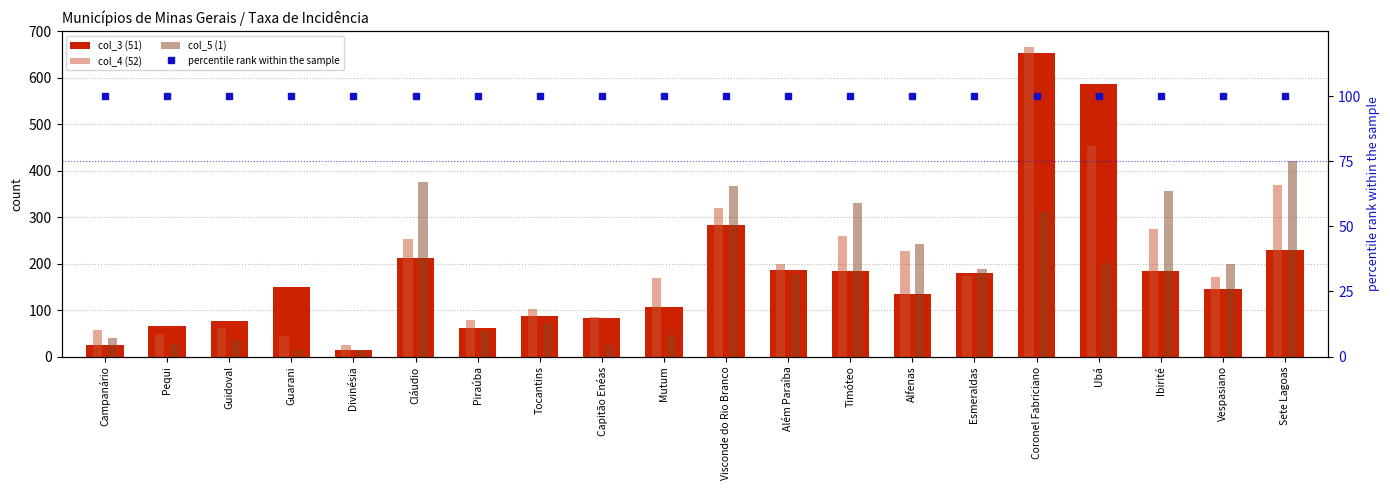

Reading left to right, list all the values displayed in this chart.

col_3 (51): Campanário=24	Pequi=66	Guidoval=77	Guarani=149	Divinésia=15	Cláudio=211	Piraúba=62	Tocantins=88	Capitão Enéas=83	Mutum=107	Visconde do Rio Branco=283	Além Paraíba=187	Timóteo=183	Alfenas=135	Esmeraldas=179	Coronel Fabriciano=654	Ubá=587	Ibirité=184	Vespasiano=145	Sete Lagoas=230
col_4 (52): Campanário=58	Pequi=49	Guidoval=62	Guarani=45	Divinésia=25	Cláudio=252	Piraúba=78	Tocantins=102	Capitão Enéas=84	Mutum=170	Visconde do Rio Branco=320	Além Paraíba=199	Timóteo=260	Alfenas=228	Esmeraldas=173	Coronel Fabriciano=667	Ubá=453	Ibirité=274	Vespasiano=172	Sete Lagoas=369
col_5 (1): Campanário=39	Pequi=28	Guidoval=33	Guarani=14	Divinésia=13	Cláudio=376	Piraúba=56	Tocantins=72	Capitão Enéas=25	Mutum=47	Visconde do Rio Branco=368	Além Paraíba=177	Timóteo=331	Alfenas=242	Esmeraldas=188	Coronel Fabriciano=310	Ubá=202	Ibirité=357	Vespasiano=199	Sete Lagoas=420
percentile rank within the sample: Campanário=100	Pequi=100	Guidoval=100	Guarani=100	Divinésia=100	Cláudio=100	Piraúba=100	Tocantins=100	Capitão Enéas=100	Mutum=100	Visconde do Rio Branco=100	Além Paraíba=100	Timóteo=100	Alfenas=100	Esmeraldas=100	Coronel Fabriciano=100	Ubá=100	Ibirité=100	Vespasiano=100	Sete Lagoas=100